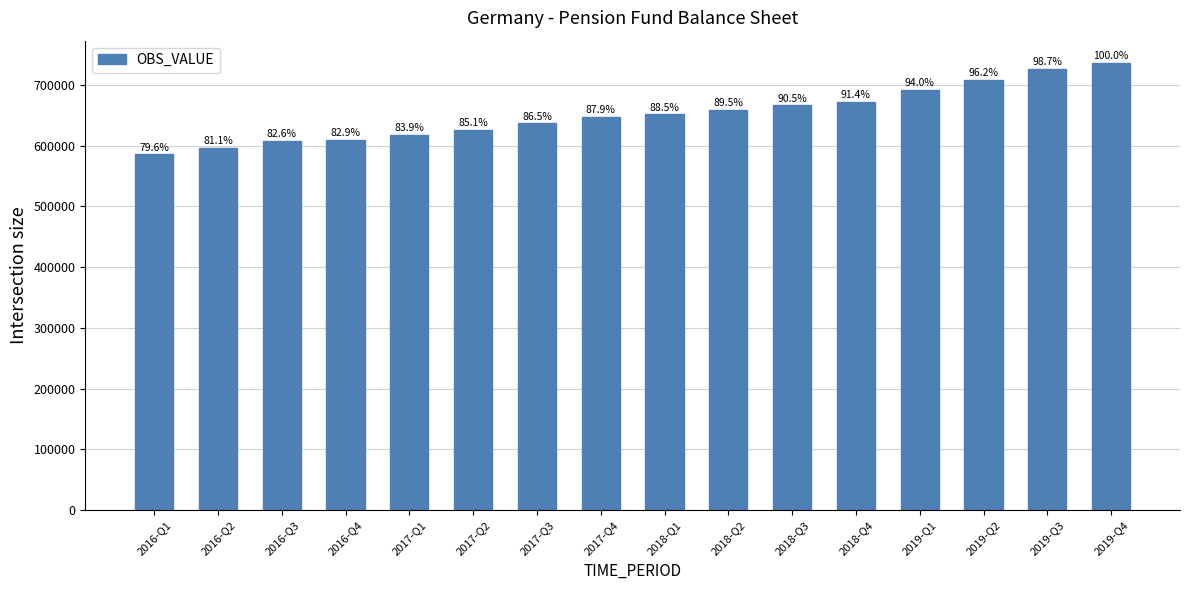

Does the chart contain any negative values?

No